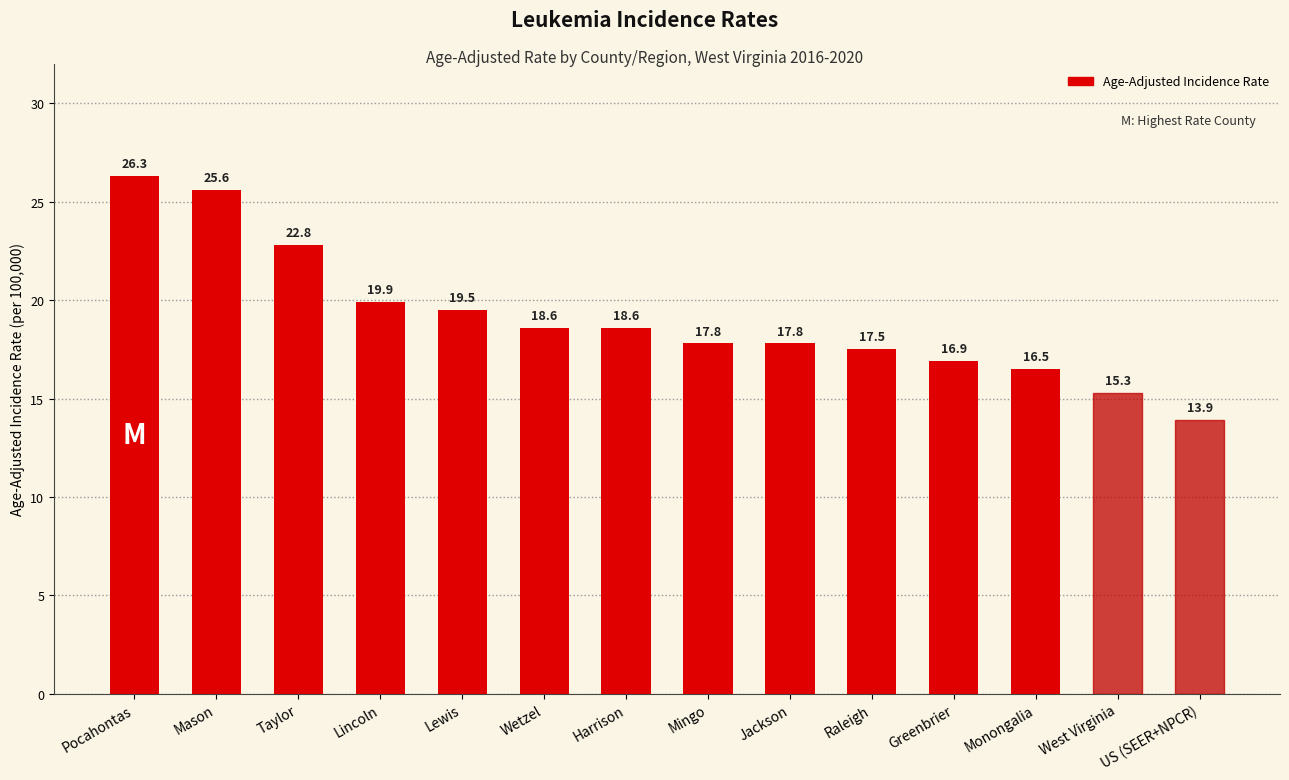

True or false: the data shows 24.2 at Wetzel.

False